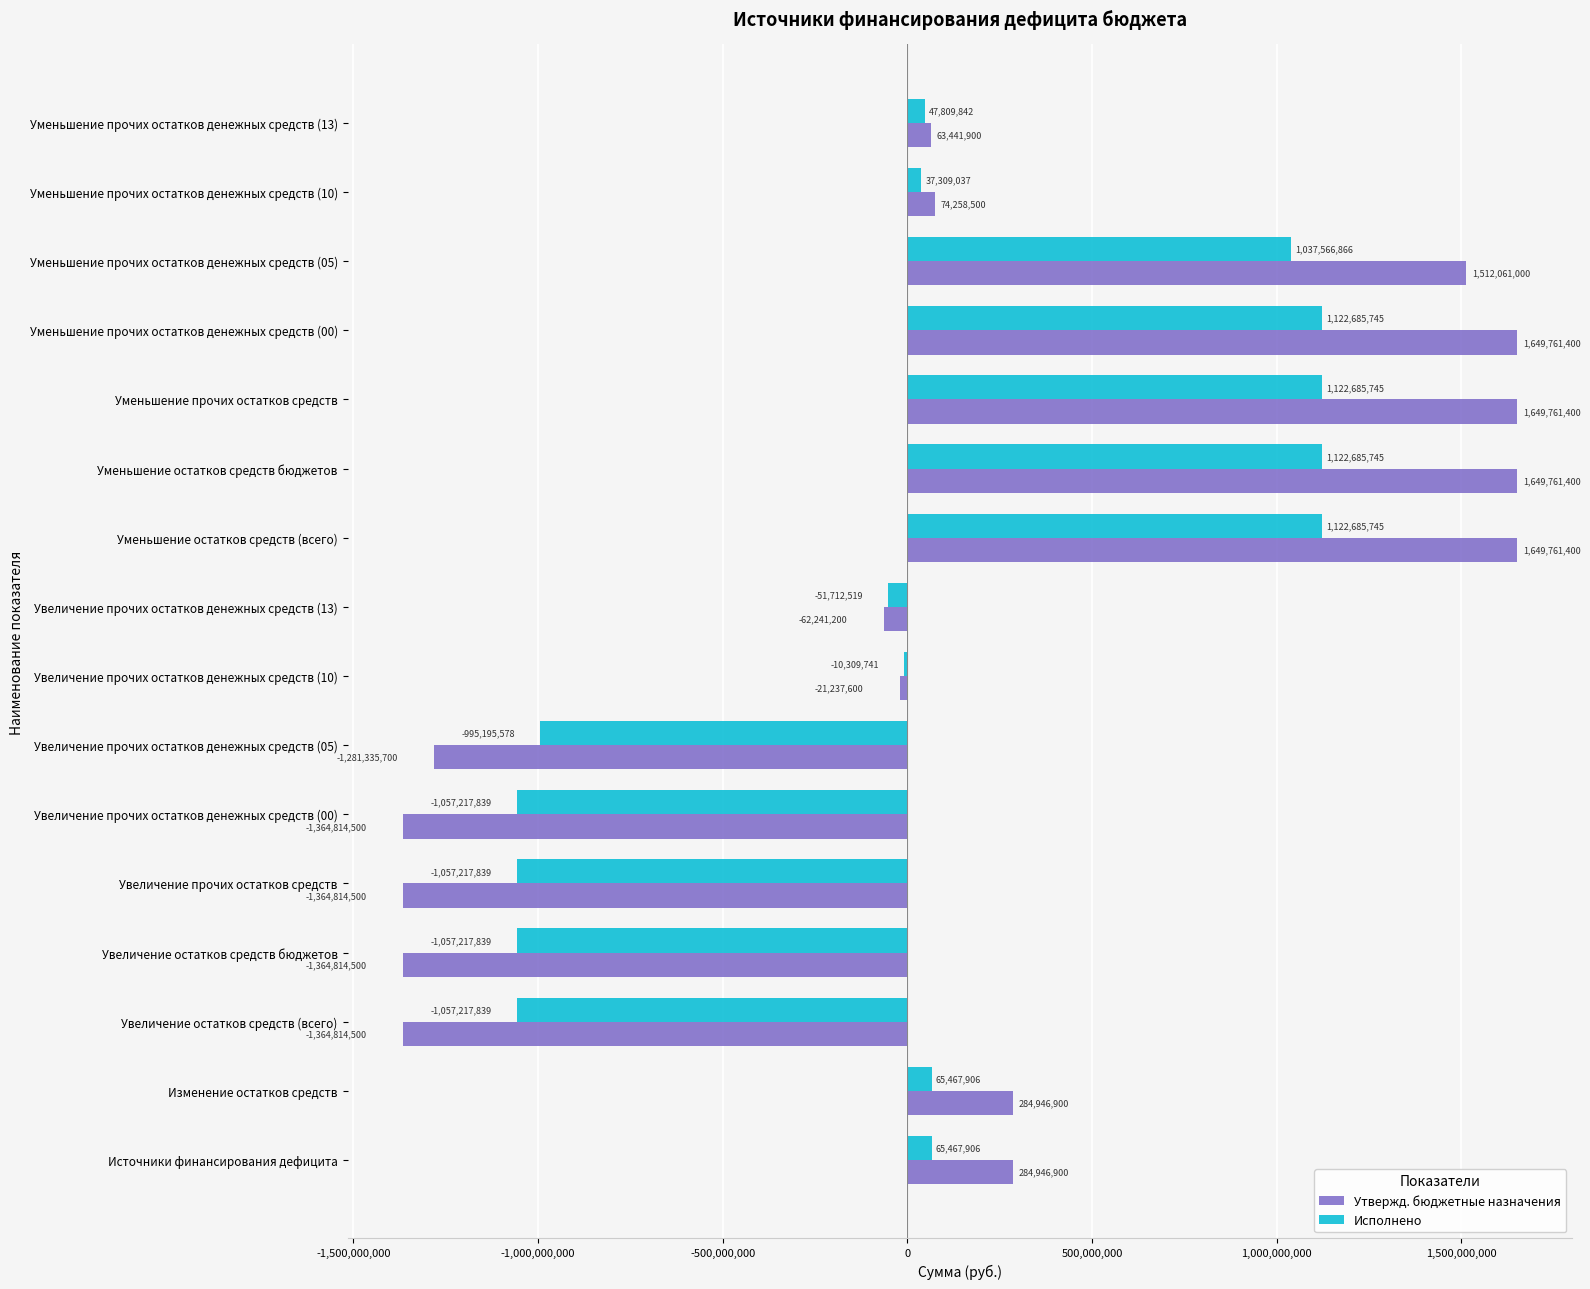

What is the average value of the Утвержд. бюджетные назначения series?

124664268.8